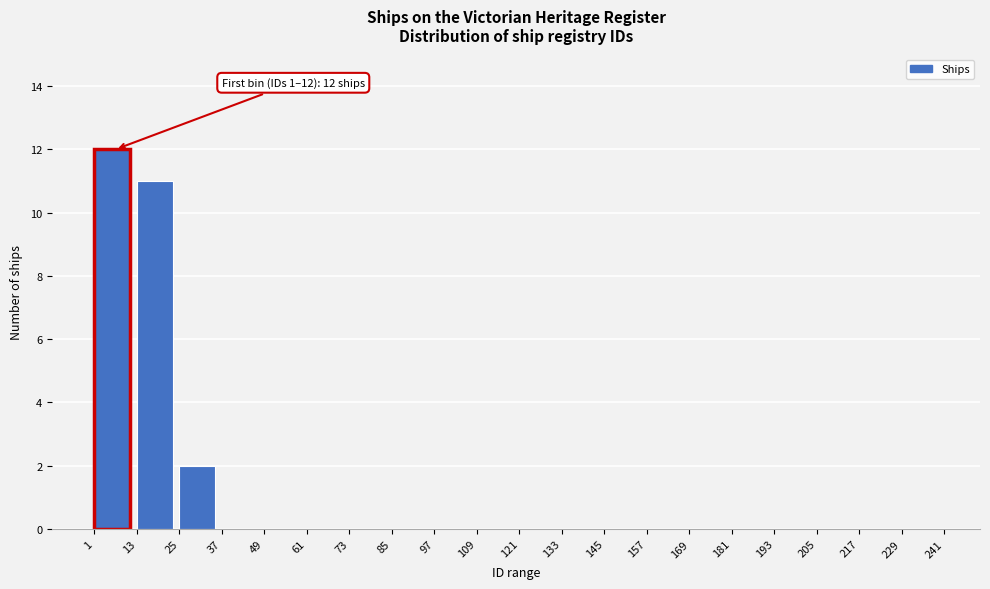

Over which range of the x-axis is the bar tallest?

1 to 13